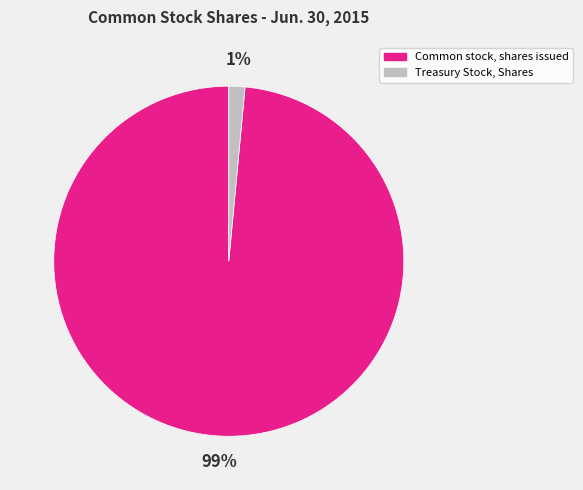

Between Common stock, shares issued and Treasury Stock, Shares, which is larger?

Common stock, shares issued